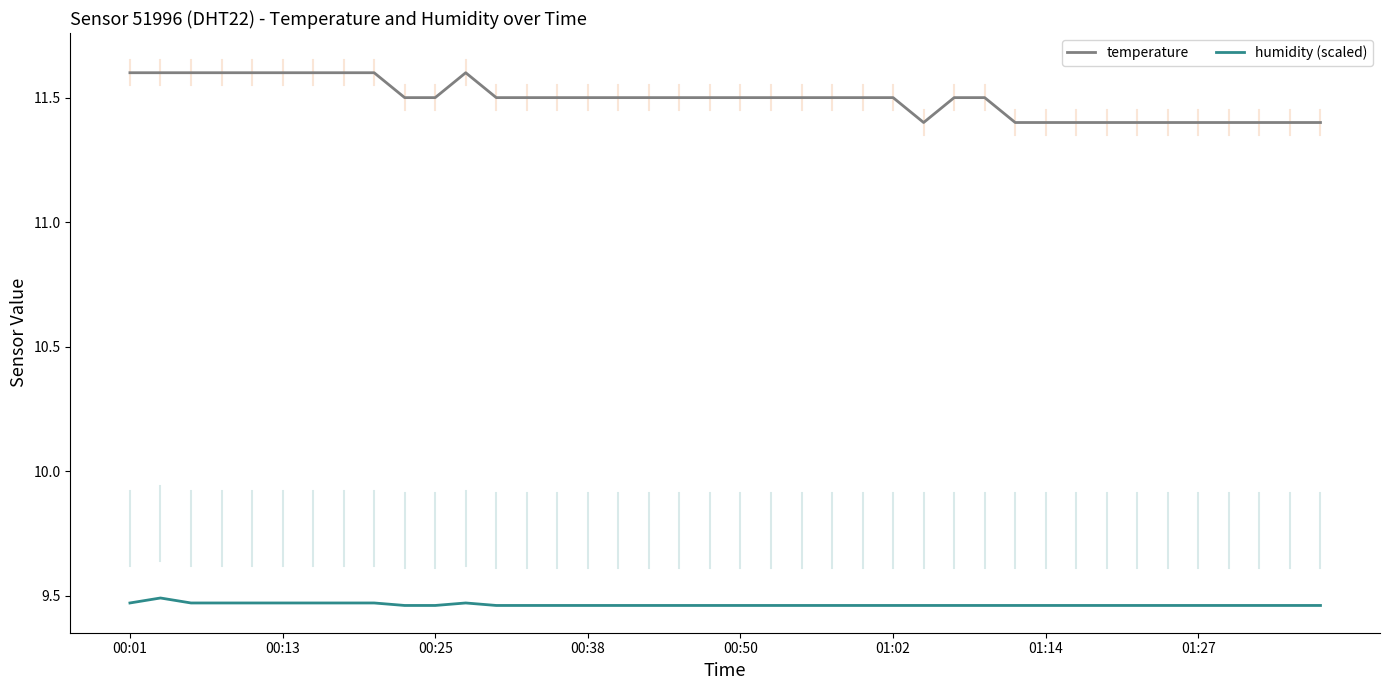

What is the highest value of the temperature series?

11.6